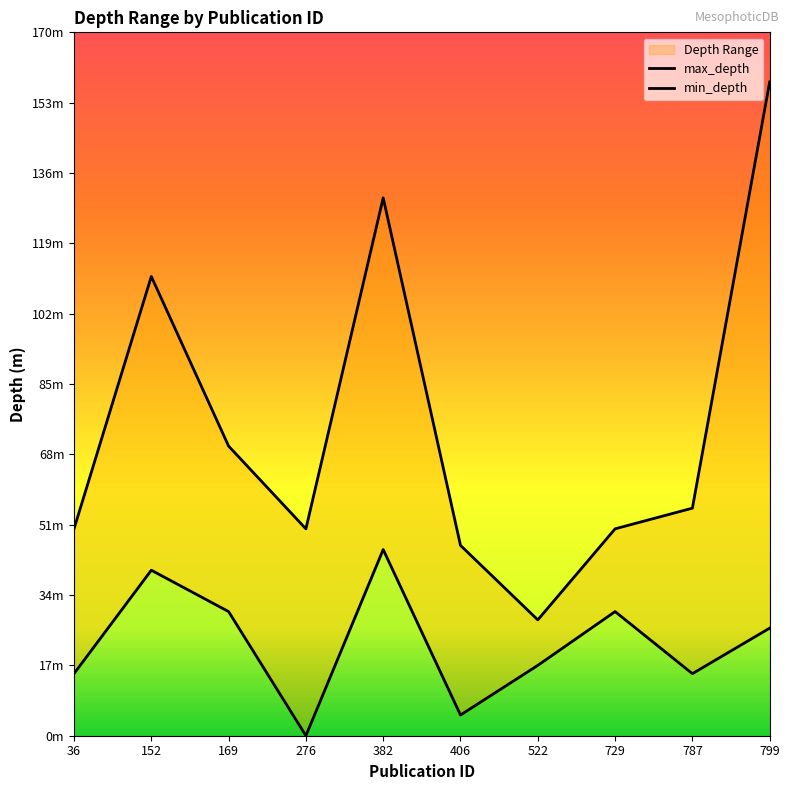

Reading left to right, extract all data points from this chart.

max_depth: 36=50	152=111	169=70	276=50	382=130	406=46	522=28	729=50	787=55	799=158
min_depth: 36=15	152=40	169=30	276=0	382=45	406=5	522=17	729=30	787=15	799=26